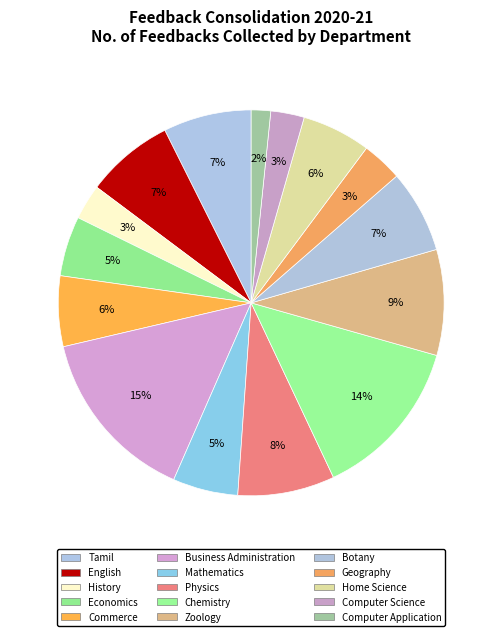

Is there any slice that represents more than half of the pie?

No